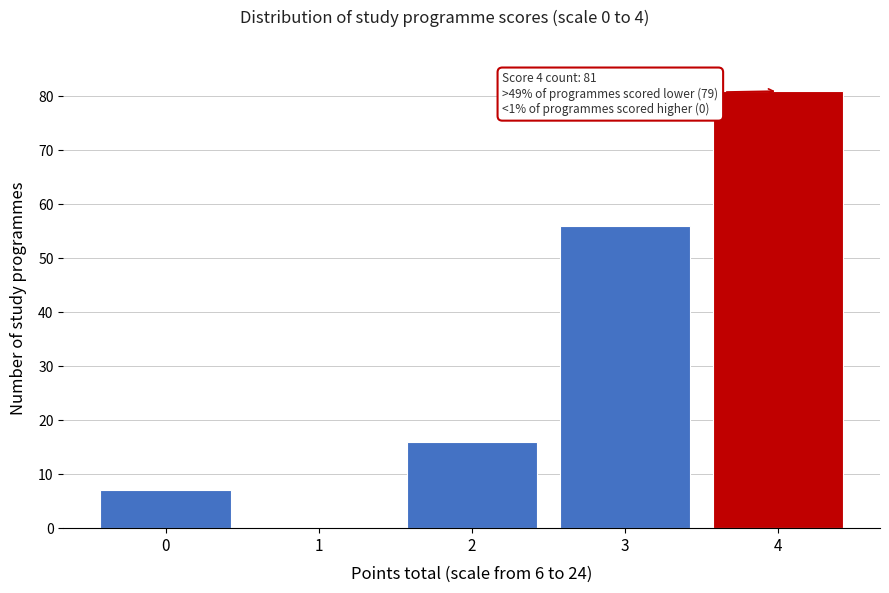

Which range on the x-axis has the tallest bar?

3.5 to 4.5